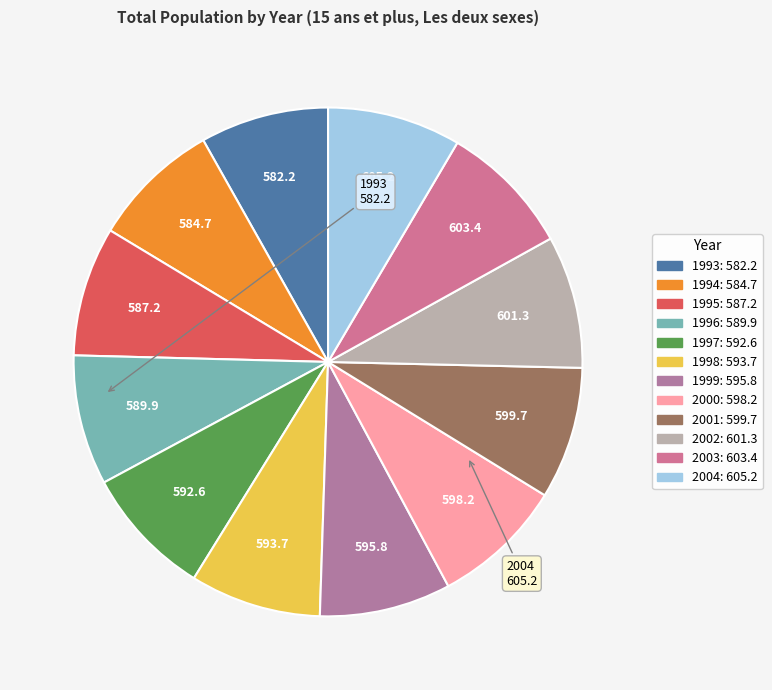

How many slices are in this pie chart?

12